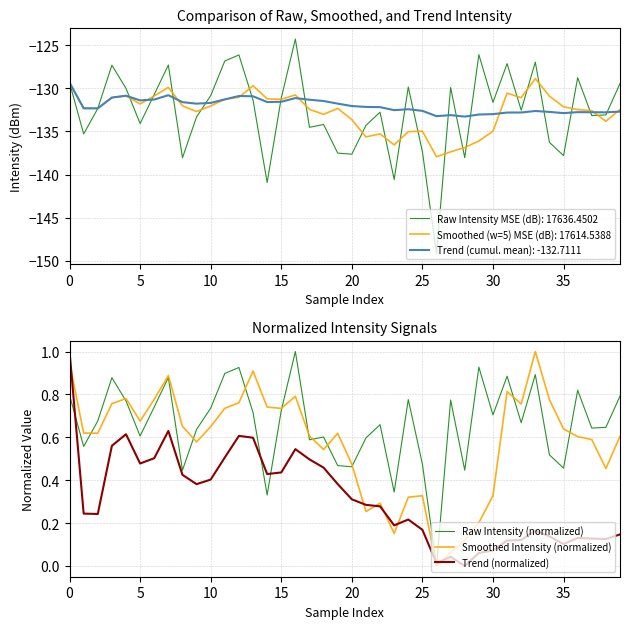

How many positive values does the Raw Intensity (normalized) series have?

39